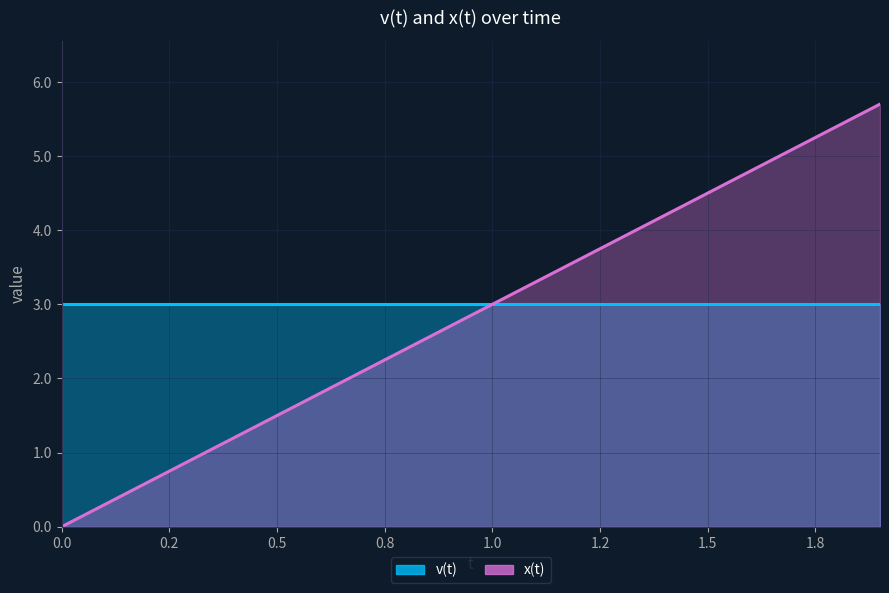

True or false: the data has more than 1 interior local peaks.

False